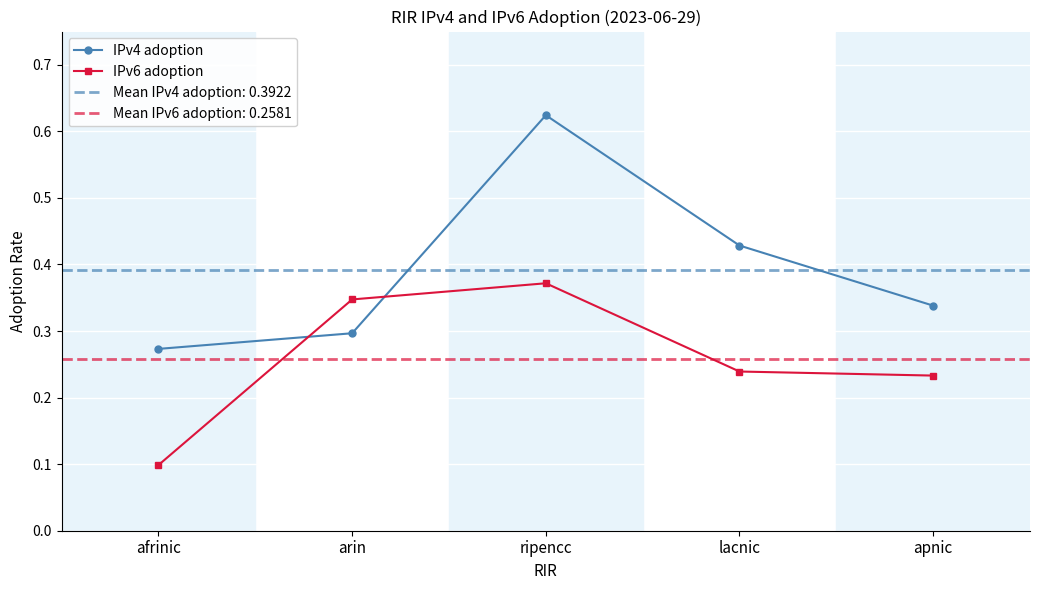

What is the label of the 4th point from the left?

lacnic